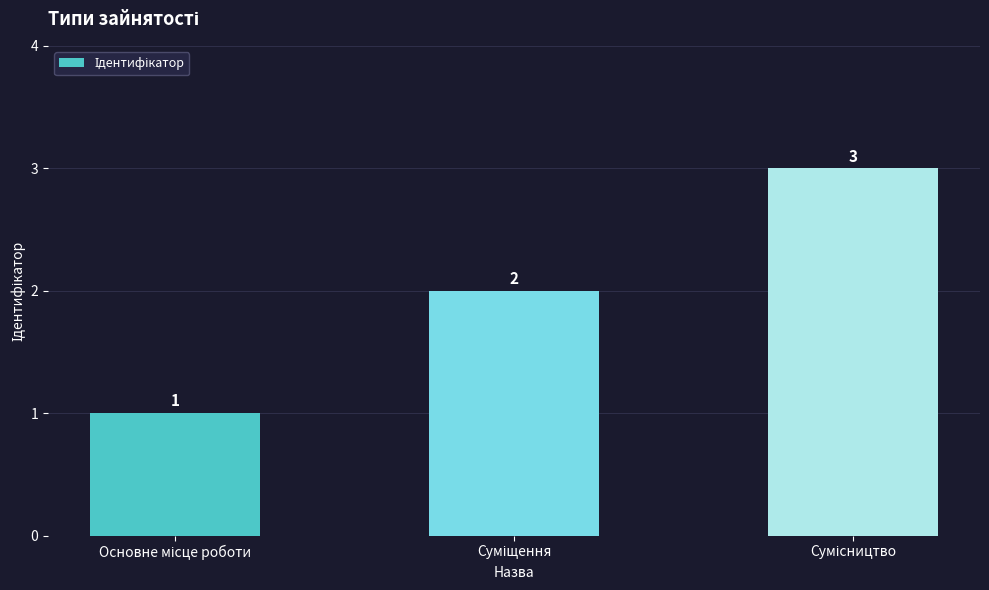

How many values are between 1 and 3?

3